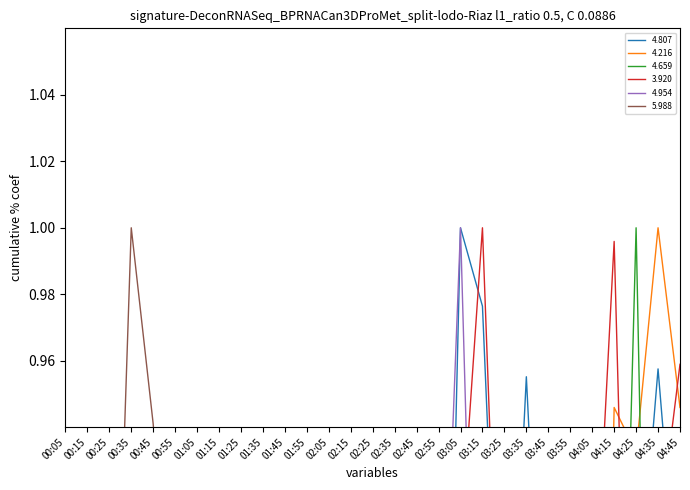

Reading right to left, list all the values displayed in this chart.

4.807: 04:45=0.9	04:35=1.0	04:25=0.9	04:15=0.9	04:05=0.8	03:55=0.8	03:45=0.8	03:35=1.0	03:25=0.8	03:15=1.0	03:05=1.0	02:55=0.7	02:45=0.5	02:35=0.5	02:25=0.4	02:15=0.4	02:05=0.4	01:55=0.4	01:45=0.5	01:35=0.7	01:25=0.7	01:15=0.7	01:05=0.6	00:55=0.7	00:45=0.6	00:35=0.7	00:25=0.6	00:15=0.6	00:05=0.5
4.216: 04:45=0.9	04:35=1.0	04:25=0.9	04:15=0.9	04:05=0.6	03:55=0.9	03:45=0.9	03:35=0.9	03:25=0.7	03:15=0.9	03:05=0.9	02:55=0.9	02:45=0.7	02:35=0.7	02:25=0.6	02:15=0.7	02:05=0.7	01:55=0.7	01:45=0.8	01:35=0.9	01:25=0.8	01:15=0.8	01:05=0.8	00:55=0.9	00:45=0.7	00:35=0.7	00:25=0.7	00:15=0.7	00:05=0.6
4.659: 04:45=0.8	04:35=0.7	04:25=1.0	04:15=0.8	04:05=0.6	03:55=0.6	03:45=0.6	03:35=0.9	03:25=0.9	03:15=0.9	03:05=0.7	02:55=0.7	02:45=0.6	02:35=0.5	02:25=0.5	02:15=0.4	02:05=0.4	01:55=0.5	01:45=0.5	01:35=0.5	01:25=0.7	01:15=0.7	01:05=0.7	00:55=0.6	00:45=0.6	00:35=0.5	00:25=0.5	00:15=0.6	00:05=0.6
3.920: 04:45=1.0	04:35=0.9	04:25=0.8	04:15=1.0	04:05=0.9	03:55=0.9	03:45=0.8	03:35=0.8	03:25=0.8	03:15=1.0	03:05=0.9	02:55=0.9	02:45=0.5	02:35=0.6	02:25=0.7	02:15=0.7	02:05=0.6	01:55=0.6	01:45=0.5	01:35=0.7	01:25=0.5	01:15=0.5	01:05=0.5	00:55=0.5	00:45=0.5	00:35=0.5	00:25=0.6	00:15=0.6	00:05=0.6
4.954: 04:45=0.8	04:35=0.5	04:25=0.6	04:15=0.8	04:05=0.8	03:55=0.8	03:45=0.5	03:35=0.9	03:25=0.8	03:15=0.8	03:05=1.0	02:55=0.8	02:45=0.5	02:35=0.5	02:25=0.5	02:15=0.4	02:05=0.4	01:55=0.4	01:45=0.6	01:35=0.8	01:25=0.6	01:15=0.6	01:05=0.4	00:55=0.5	00:45=0.5	00:35=0.5	00:25=0.6	00:15=0.6	00:05=0.5
5.988: 04:45=0.7	04:35=0.7	04:25=0.7	04:15=0.7	04:05=0.9	03:55=0.7	03:45=0.7	03:35=0.7	03:25=0.7	03:15=0.8	03:05=0.7	02:55=0.9	02:45=0.9	02:35=0.8	02:25=0.8	02:15=0.9	02:05=0.9	01:55=0.8	01:45=0.7	01:35=0.6	01:25=0.7	01:15=0.9	01:05=0.9	00:55=0.8	00:45=0.9	00:35=1.0	00:25=0.8	00:15=0.3	00:05=0.2